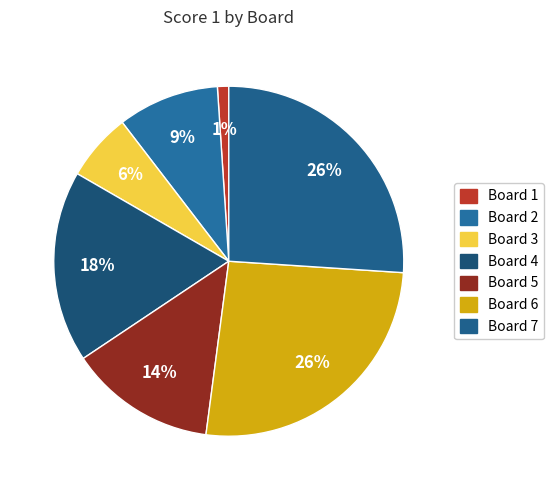

Which category has the biggest portion of the pie?

6